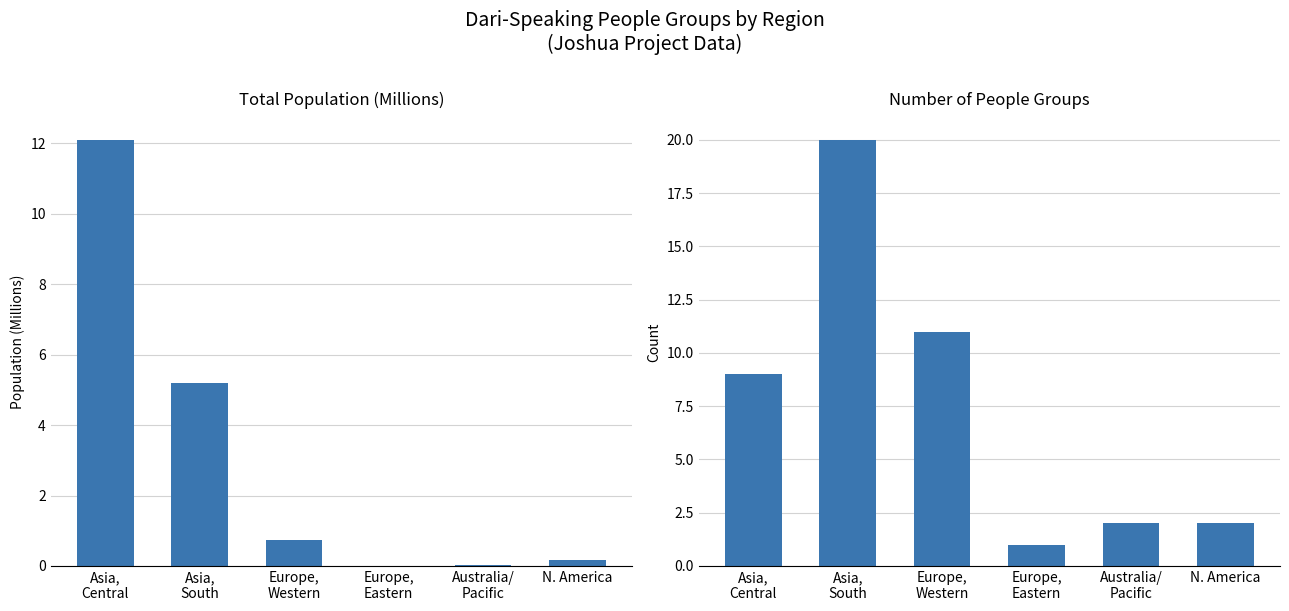

At which label does Total Population (M) reach its minimum?

Europe,
Eastern